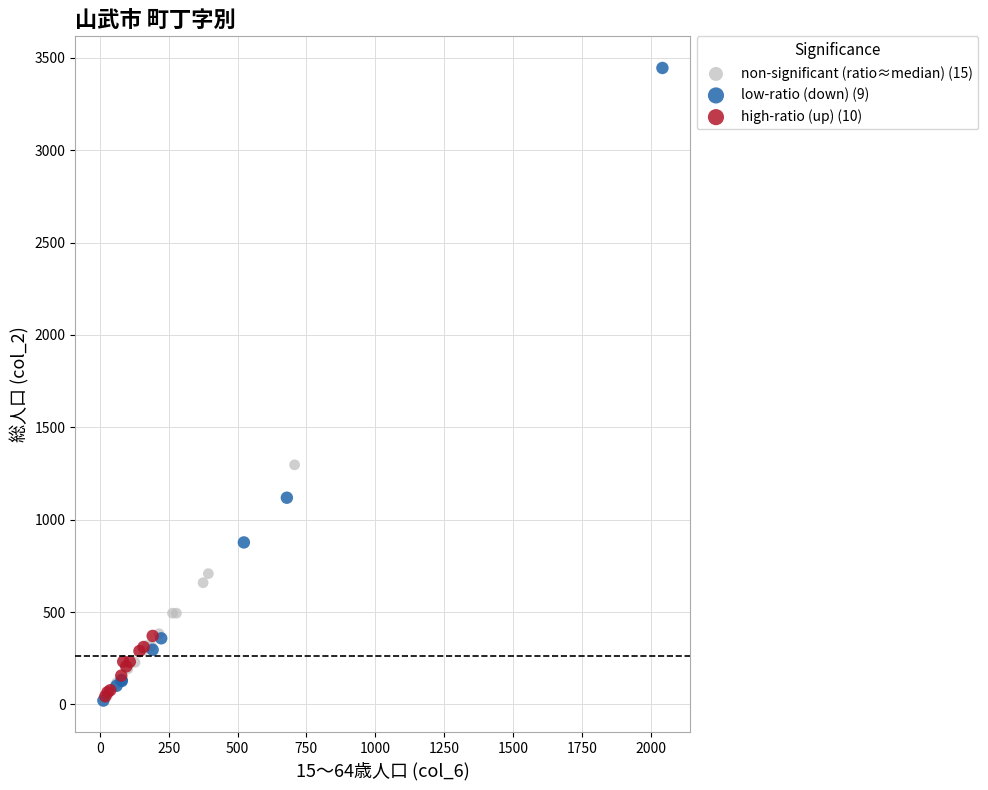

Which series contains the highest Y value?

low-ratio (down) (9)